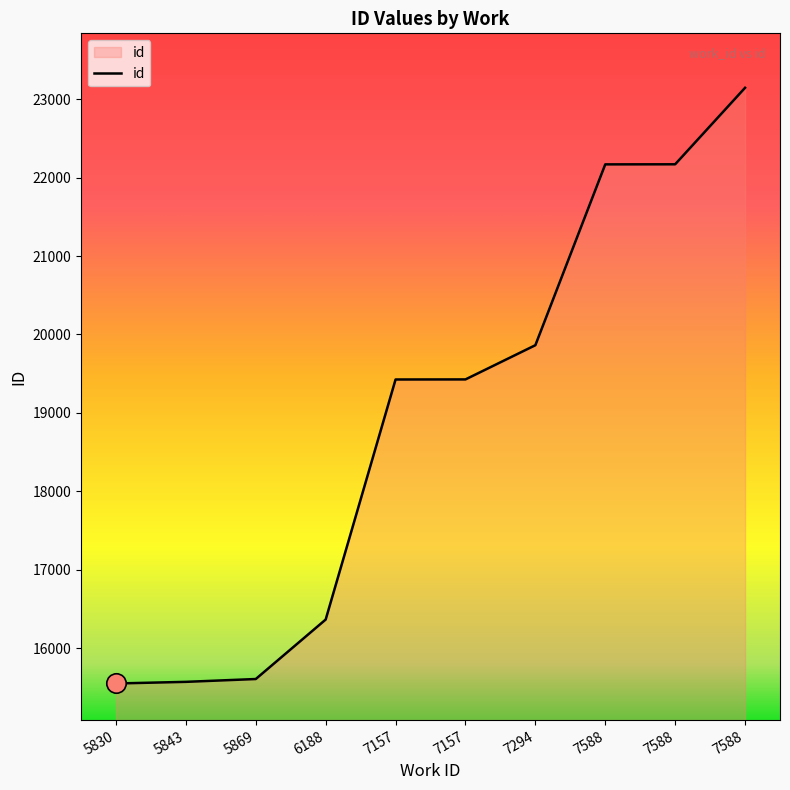

Does the chart have visible grid lines?

No